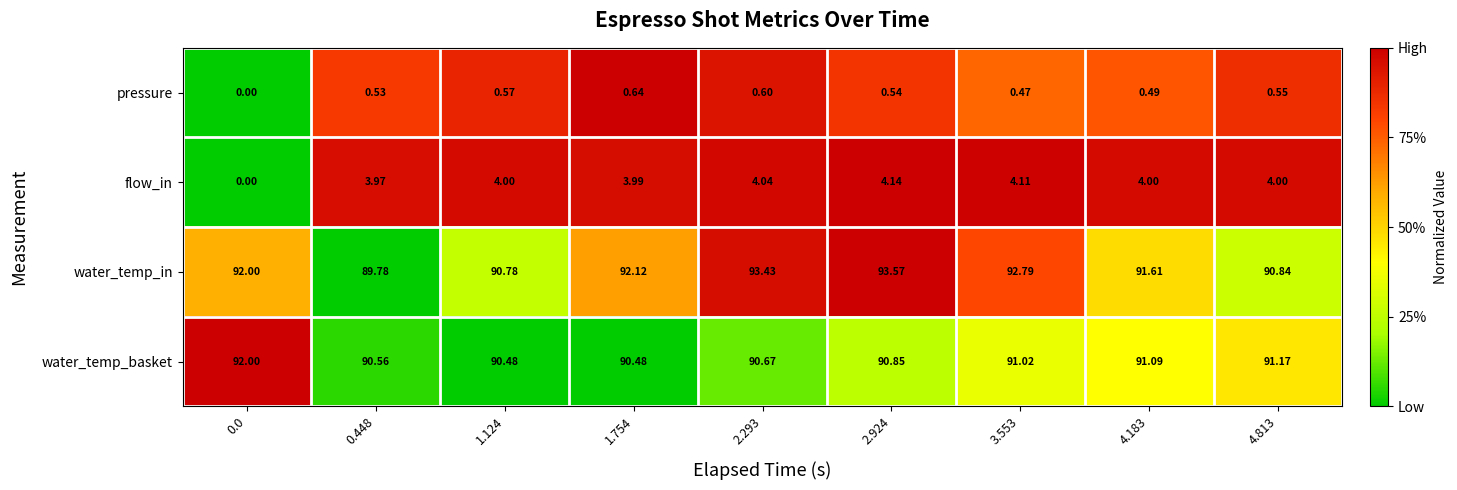

List the series in order of their peak value, highest first.

water_temp_in, water_temp_basket, flow_in, pressure